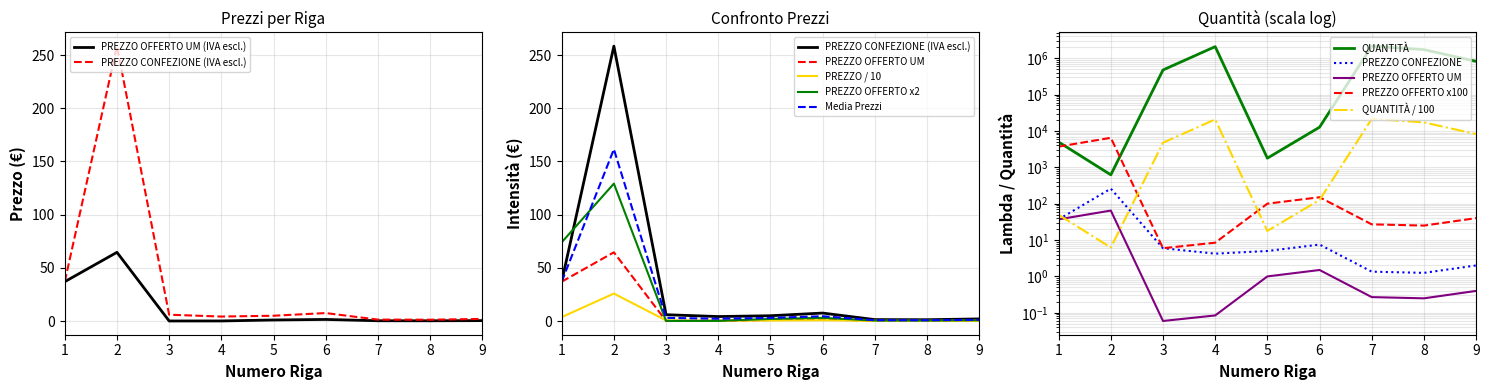

Which series has the largest total across all categories?

QUANTITÀ